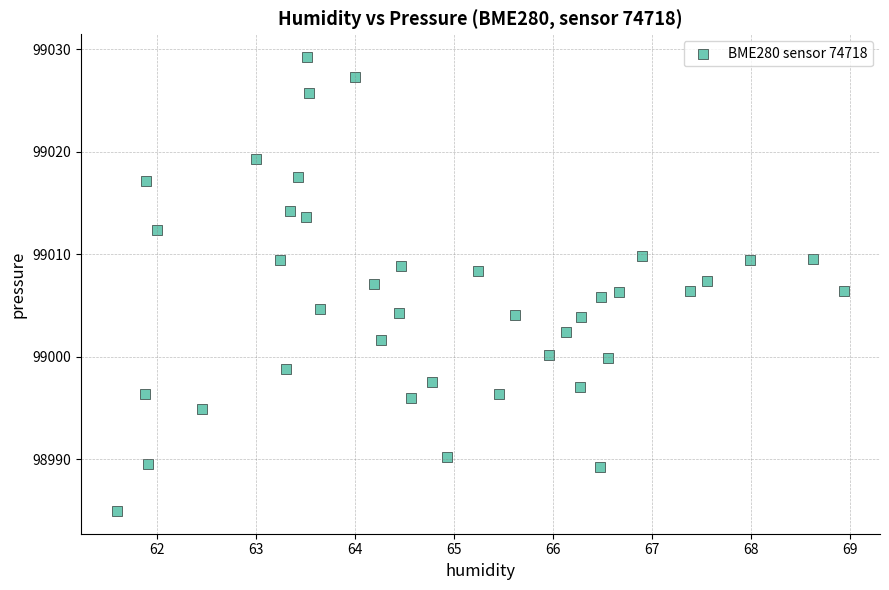

What is the range of Y values (max minus min)?

44.3